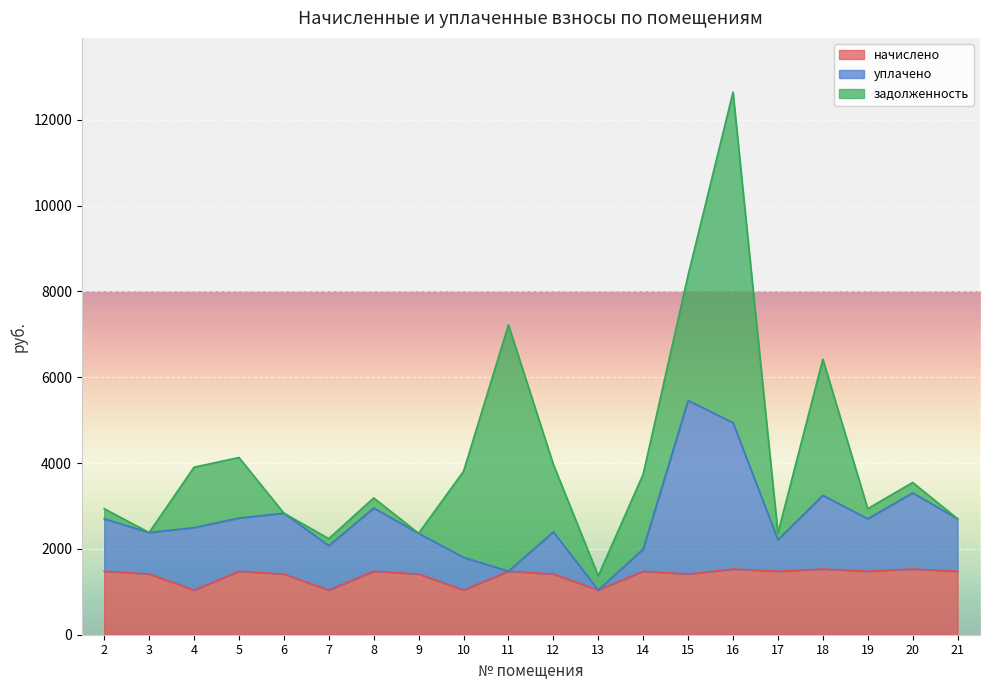

Is the value of уплачено at 20 greater than the value of начислено at 16?

Yes